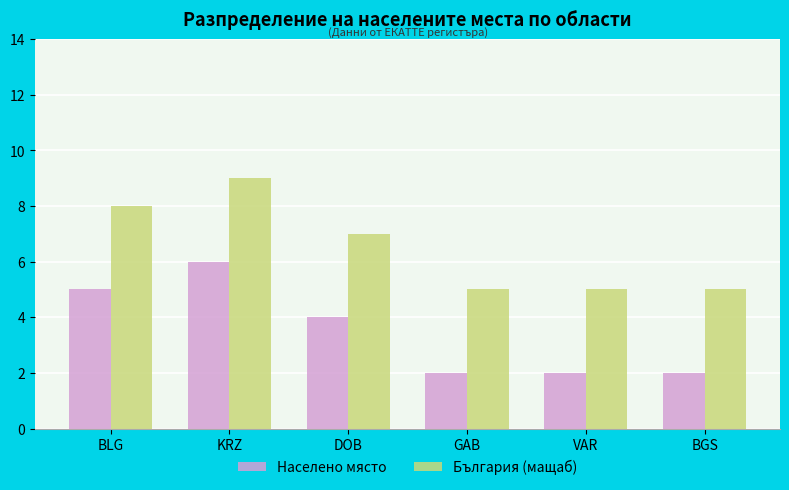

At BLG, list the series in order from largest to smallest.

България (мащаб), Населено място